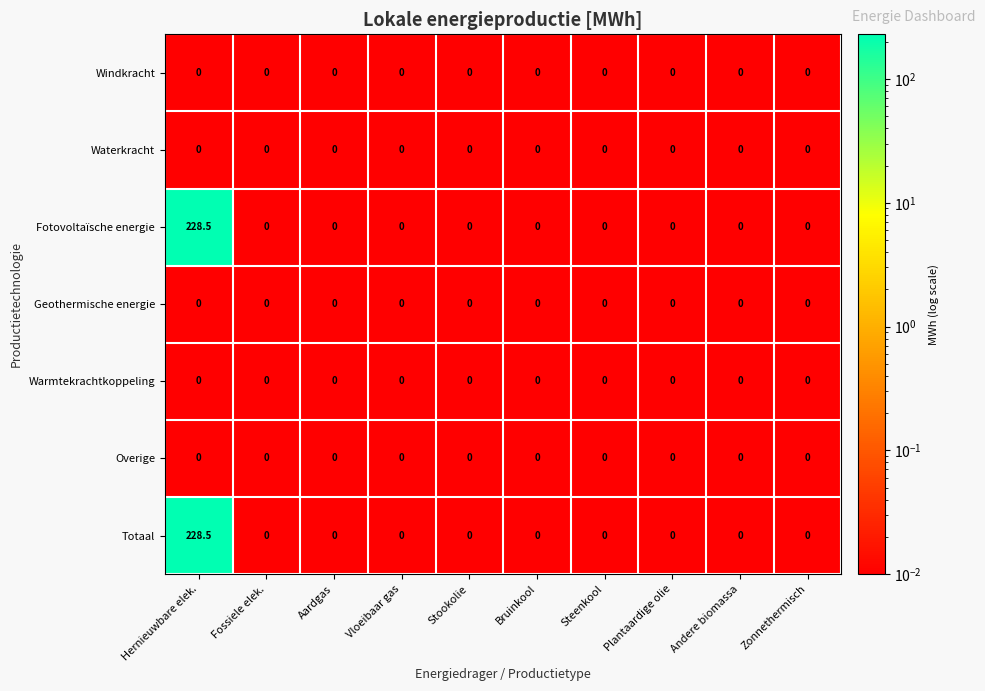

Which category has the highest value across all series?

Hernieuwbare elek.